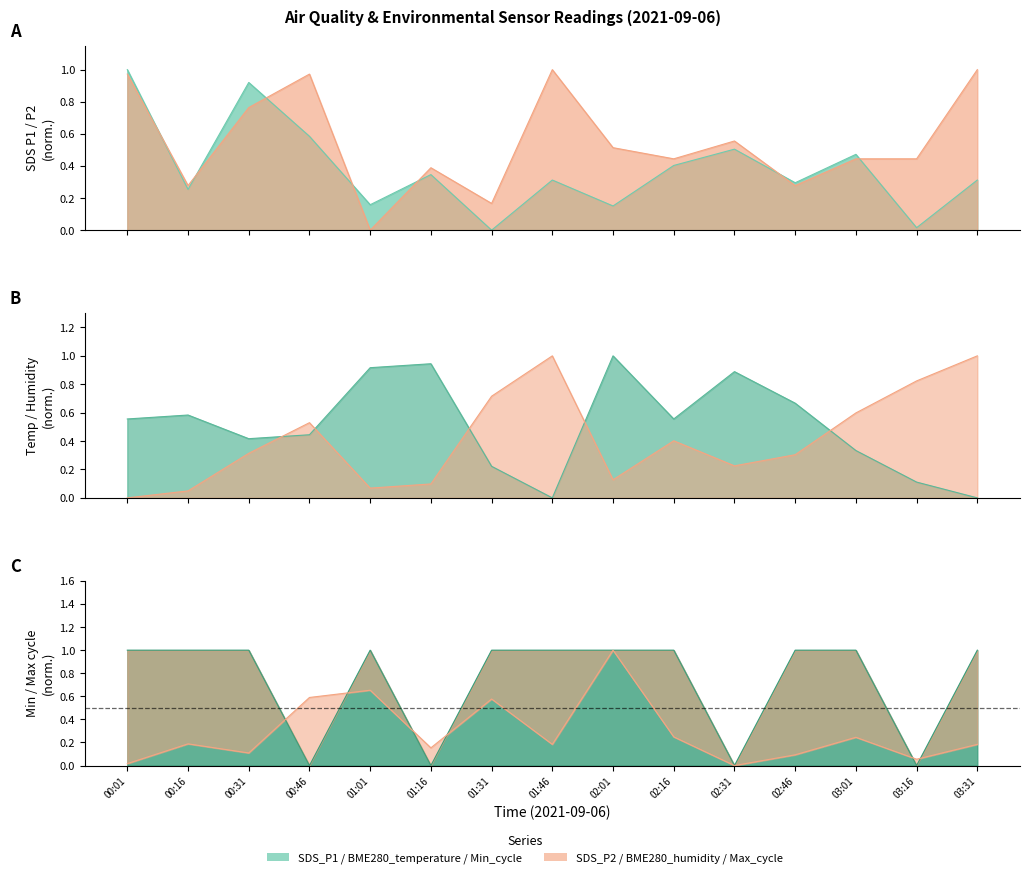

What is the label of the 10th point from the left?

02:16